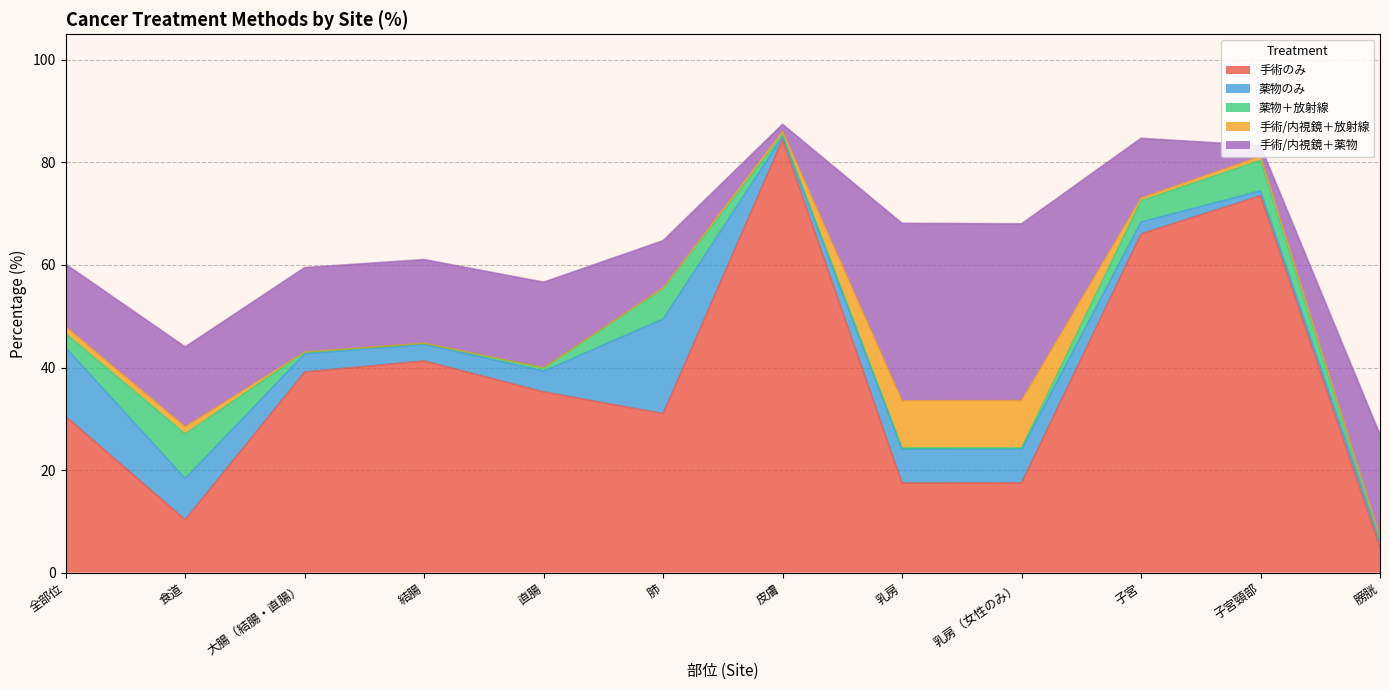

At which label does 薬物のみ reach its minimum?

皮膚